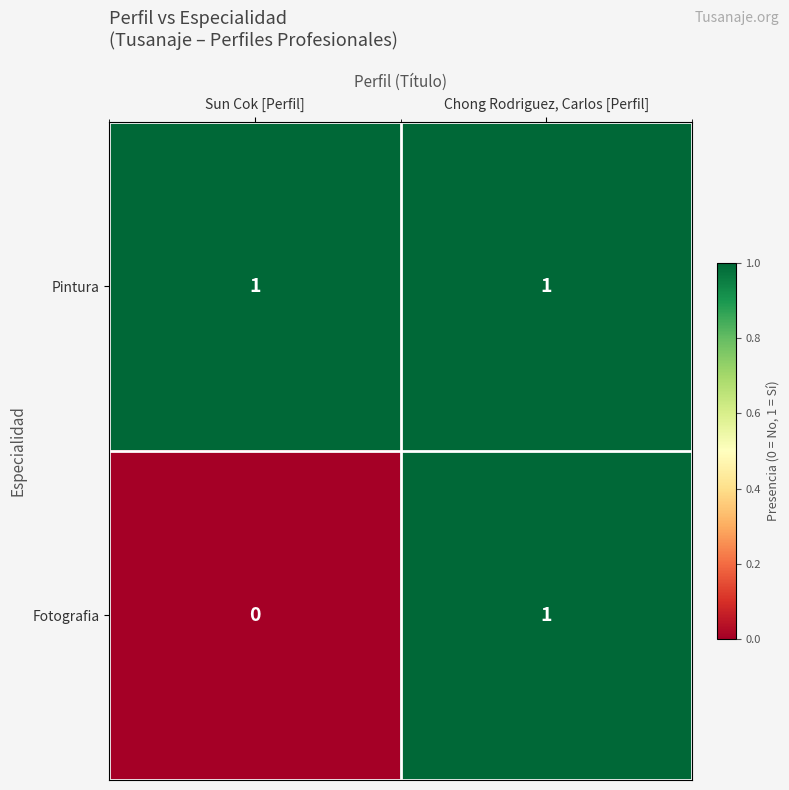

Which series changed the most between Sun Cok [Perfil] and Chong Rodriguez, Carlos [Perfil]?

Fotografia